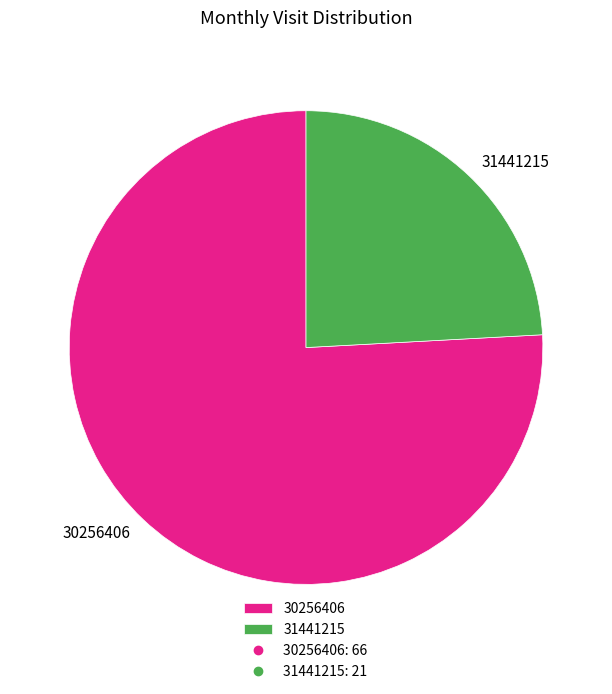

Do 31441215 and 30256406 together represent more than half of the pie?

Yes